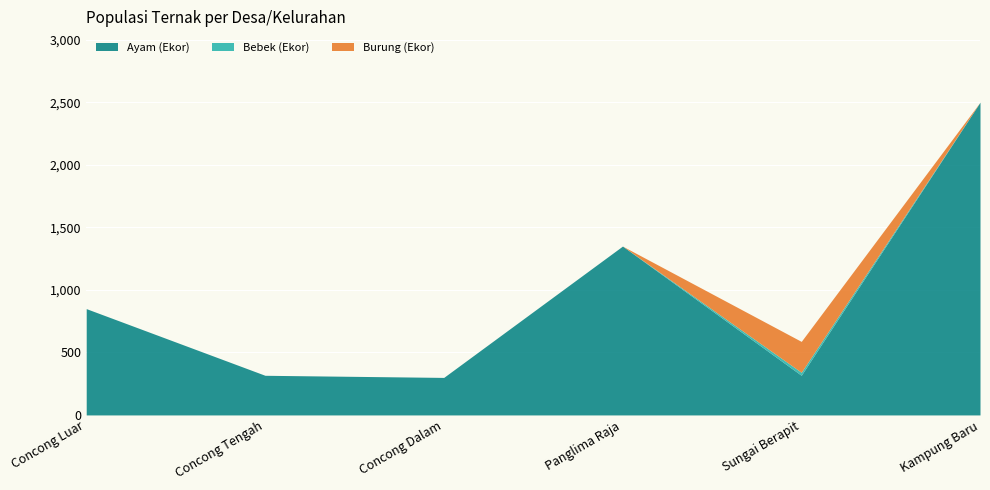

What is the label of the 1st point from the left?

Concong Luar